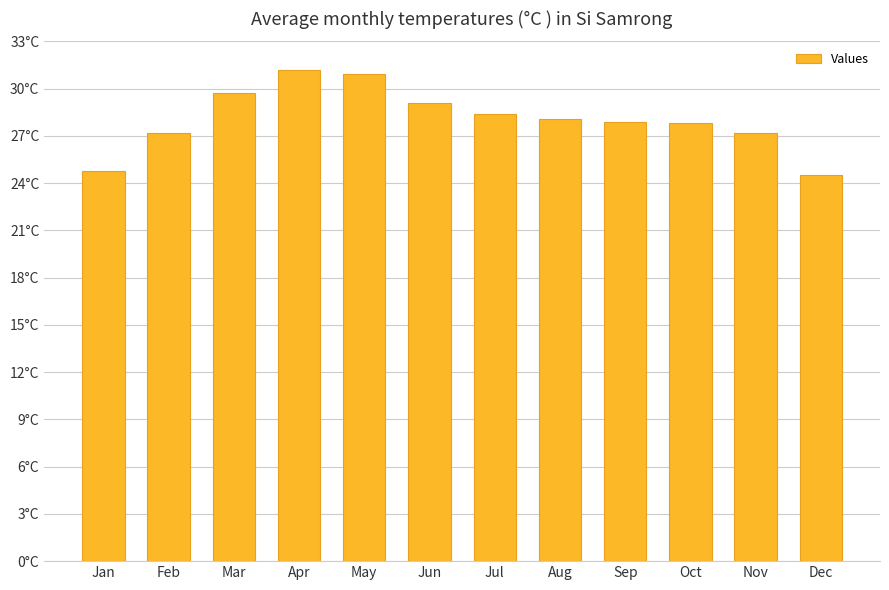

True or false: the data shows 27.2 at Nov.

True